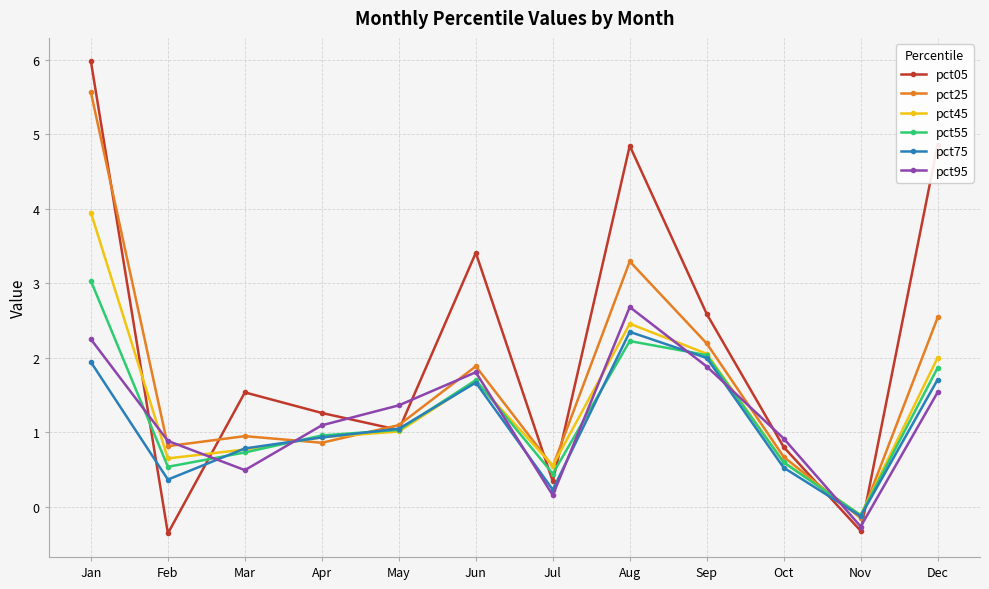

Which series has the largest range (max minus min)?

pct05